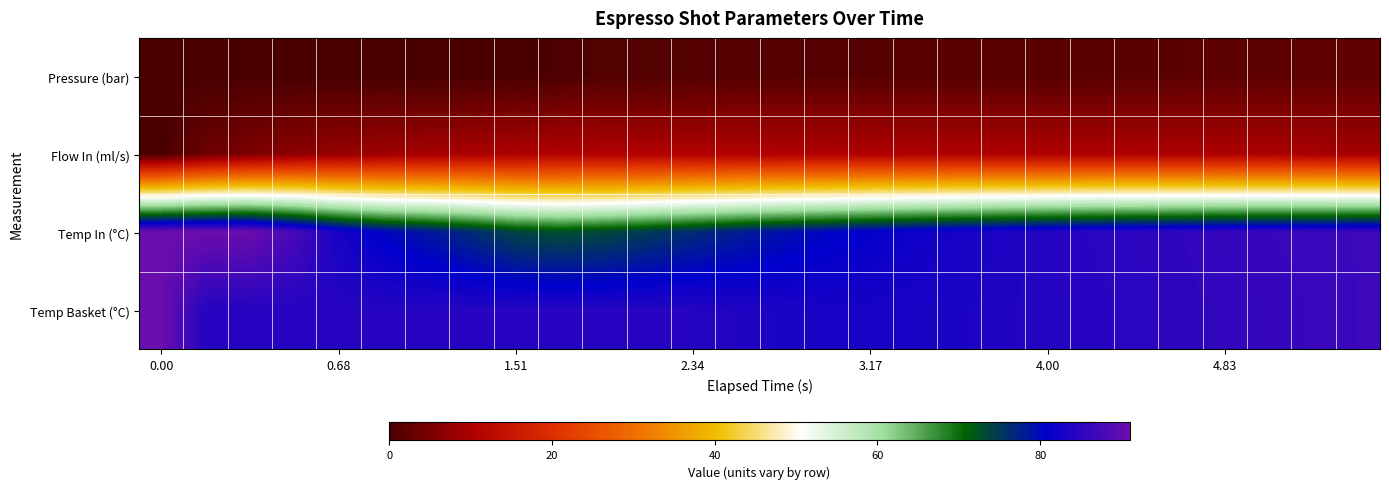

Reading left to right, what are all the values shown in this chart?

Pressure (bar): 0.0	0.0	0.0	0.0	0.0	0.0	0.0	0.0	0.1	0.4	0.8	0.9	1.1	1.2	1.3	1.3	1.4	1.5	1.5	1.5	1.6	1.6	1.6	1.8	1.9	2.1	2.2	2.2
Flow In (ml/s): 0.0	3.4	5.1	6.5	7.7	8.5	9.2	9.7	10.0	10.4	10.5	10.5	10.5	10.5	10.4	10.4	10.4	10.3	10.3	10.3	10.2	10.2	10.2	10.1	10.1	9.9	9.5	9.1
Temp In (°C): 91.0	91.0	90.8	87.7	83.2	80.2	78.5	76.5	73.9	73.0	73.6	74.9	76.4	77.8	79.1	80.3	81.2	82.2	82.9	83.6	84.2	84.7	85.0	85.3	85.8	86.0	86.2	86.4
Temp Basket (°C): 91.0	84.3	84.3	84.3	84.3	84.4	84.4	84.3	84.4	84.4	84.4	84.4	84.3	83.9	83.4	83.1	83.0	83.2	83.4	83.8	84.1	84.4	84.8	85.2	85.4	85.8	86.1	86.4